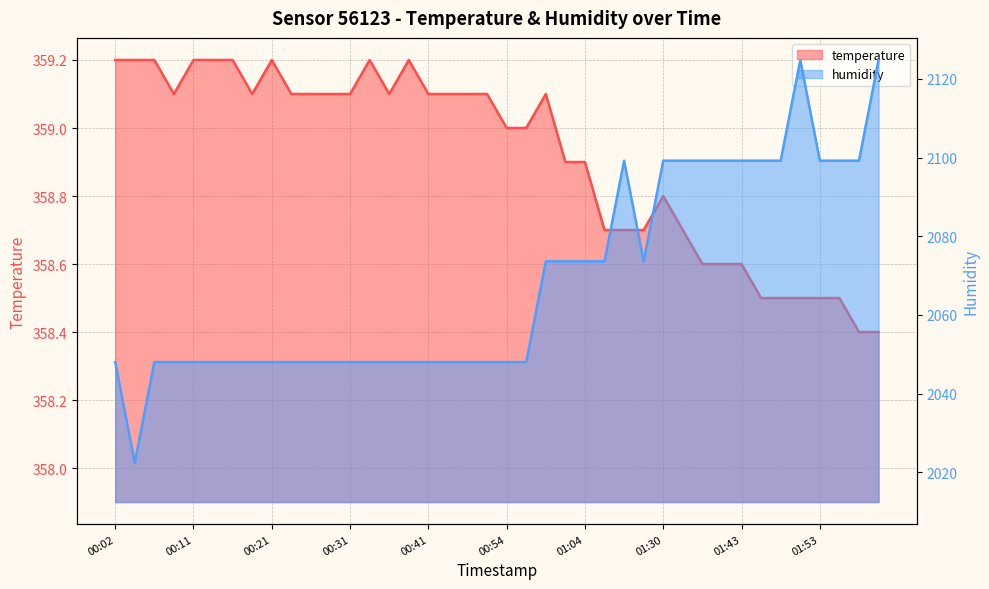

List the labels in order of humidity value, largest first.

01:51, 02:01, 01:17, 01:30, 01:33, 01:35, 01:40, 01:43, 01:46, 01:48, 01:53, 01:56, 01:58, 00:59, 01:01, 01:04, 01:14, 01:28, 00:02, 00:06, 00:09, 00:11, 00:14, 00:16, 00:19, 00:21, 00:24, 00:26, 00:29, 00:31, 00:33, 00:36, 00:38, 00:41, 00:43, 00:46, 00:51, 00:54, 00:56, 00:04